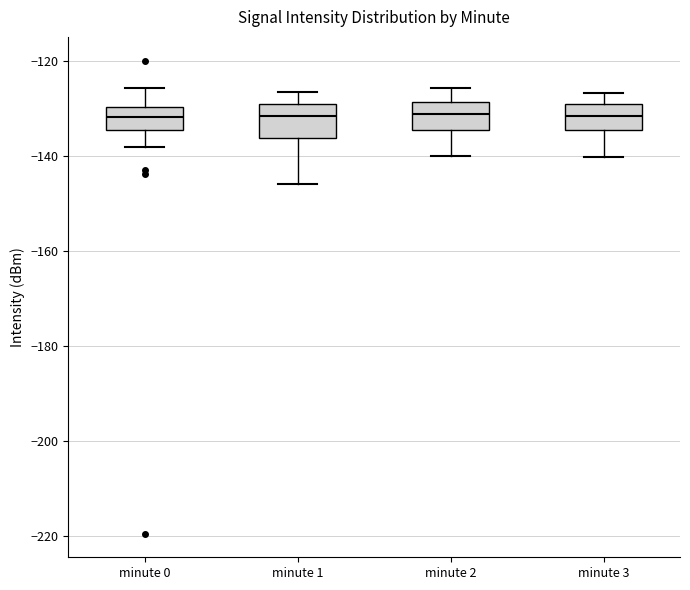

Where does the upper whisker of the box for minute 1 end on the y-axis? The values are not printed on the chart, so give them approximately, as read against the axis.

-126